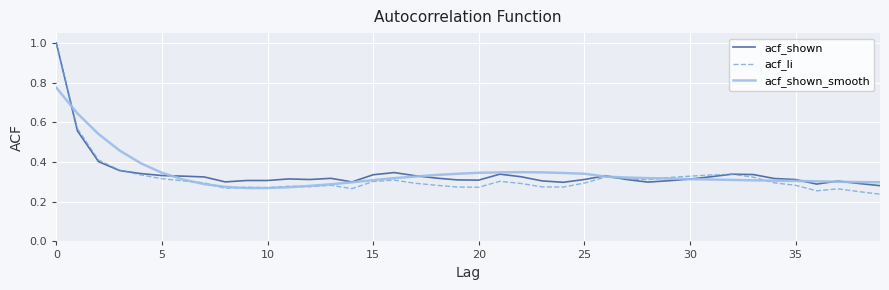

After their last crossing, which series has the higher values: acf_shown or acf_li?

acf_shown